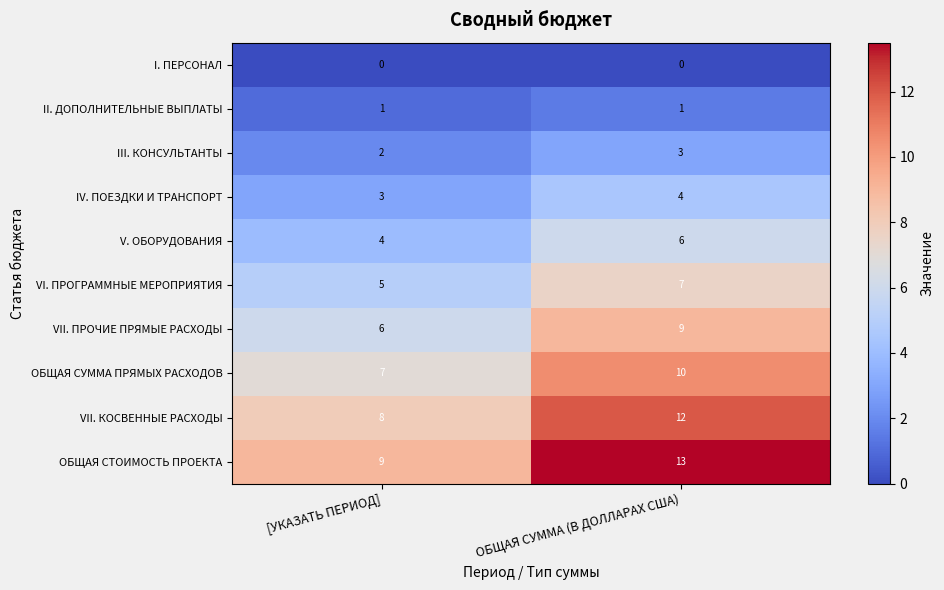

Reading right to left, transcribe all the data shown in this chart.

I. ПЕРСОНАЛ: 0	0
II. ДОПОЛНИТЕЛЬНЫЕ ВЫПЛАТЫ: 1	1
III. КОНСУЛЬТАНТЫ: 3	2
IV. ПОЕЗДКИ И ТРАНСПОРТ: 4	3
V. ОБОРУДОВАНИЯ: 6	4
VI. ПРОГРАММНЫЕ МЕРОПРИЯТИЯ: 7	5
VII. ПРОЧИЕ ПРЯМЫЕ РАСХОДЫ: 9	6
ОБЩАЯ СУММА ПРЯМЫХ РАСХОДОВ: 10	7
VII. КОСВЕННЫЕ РАСХОДЫ: 12	8
ОБЩАЯ СТОИМОСТЬ ПРОЕКТА: 13	9